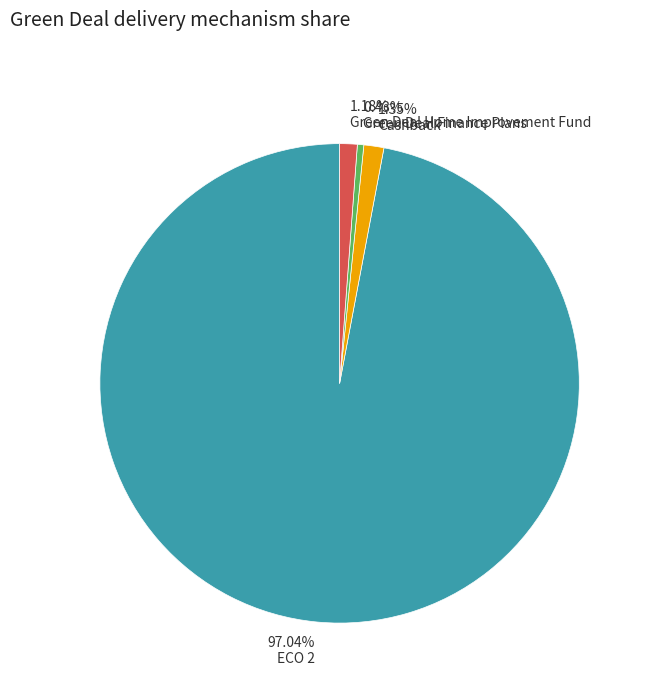

Do 0.43% Green Deal Finance Plans and 1.35% Cashback together represent more than half of the pie?

No